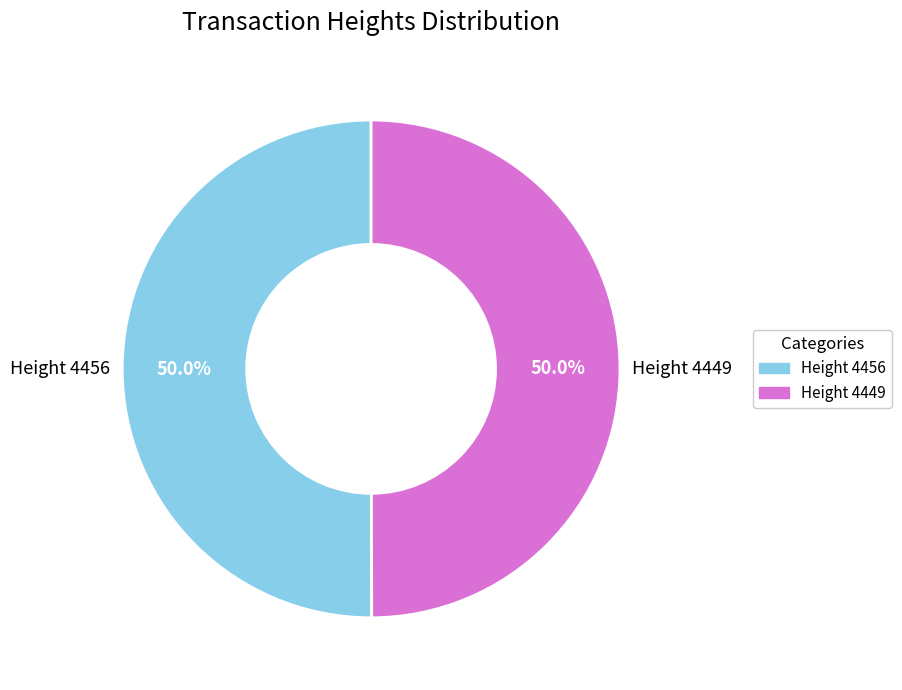

How many segments does this pie chart have?

2